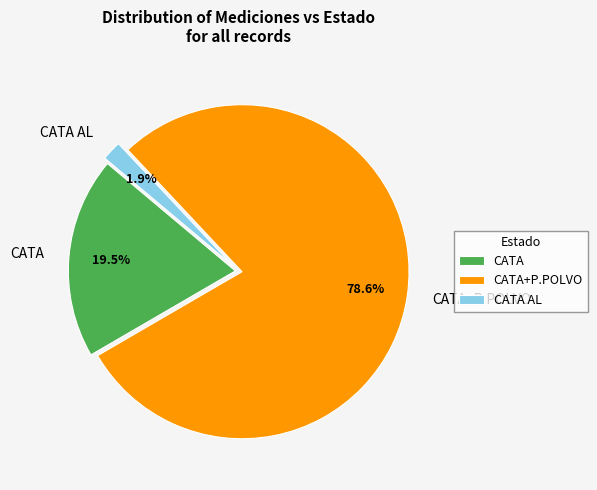

What portion of the pie excludes CATA+P.POLVO?

21.4%